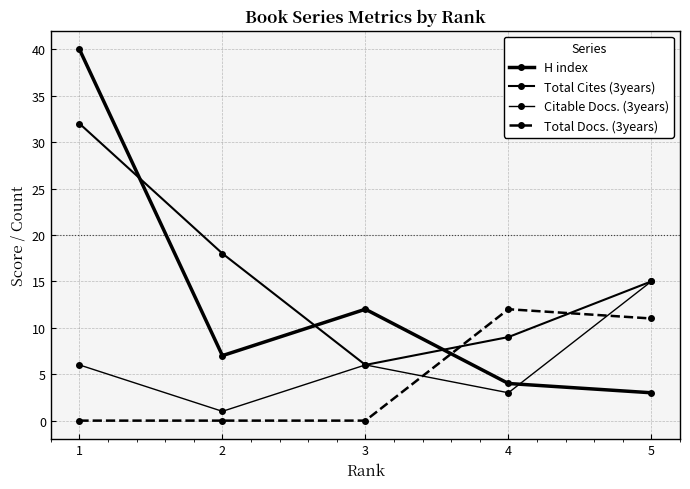

What is the sum of all Total Cites (3years) values?

80